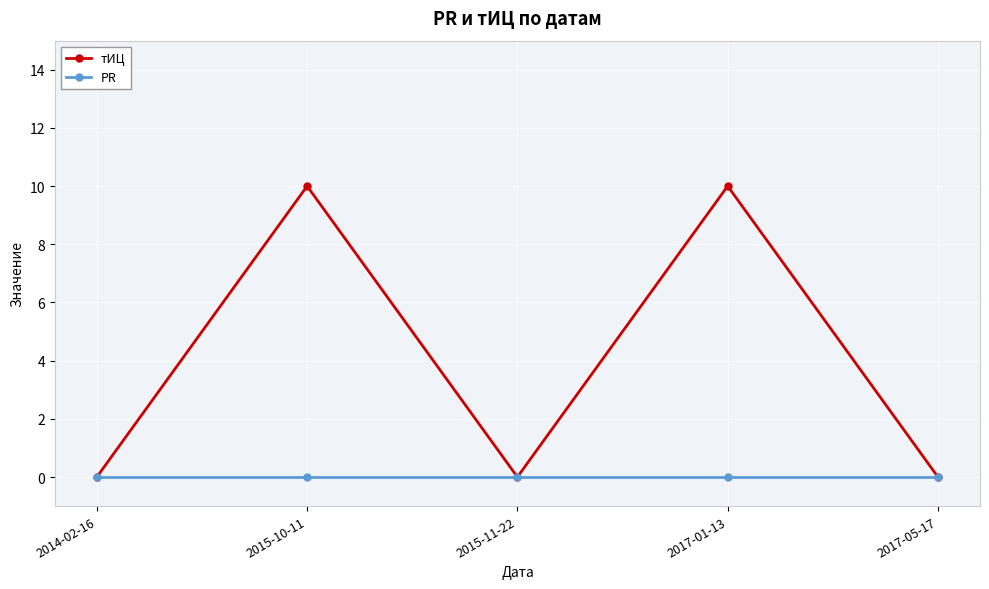

True or false: тИЦ has more than 1 points higher than both neighbors.

True